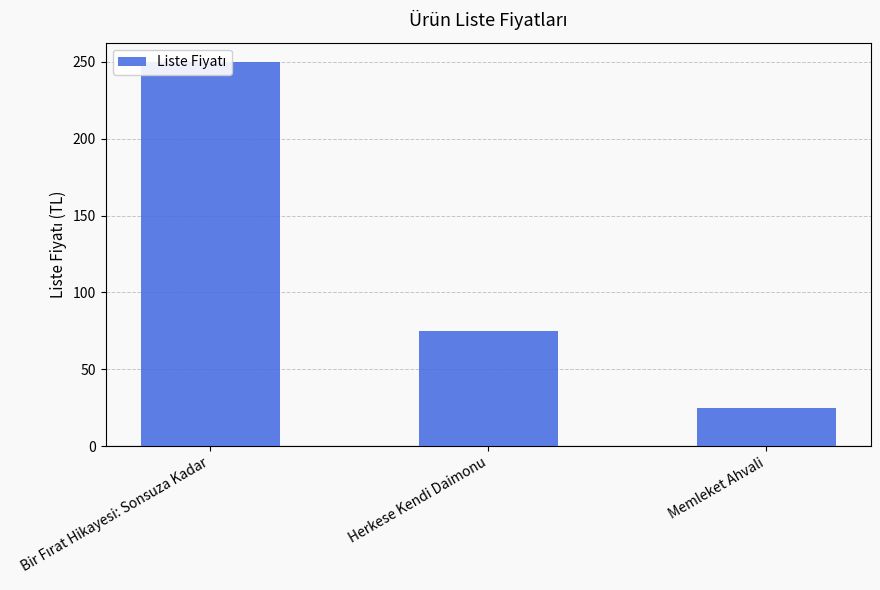

Rank the categories by value from lowest to highest.

Memleket Ahvali, Herkese Kendi Daimonu, Bir Fırat Hikayesi: Sonsuza Kadar